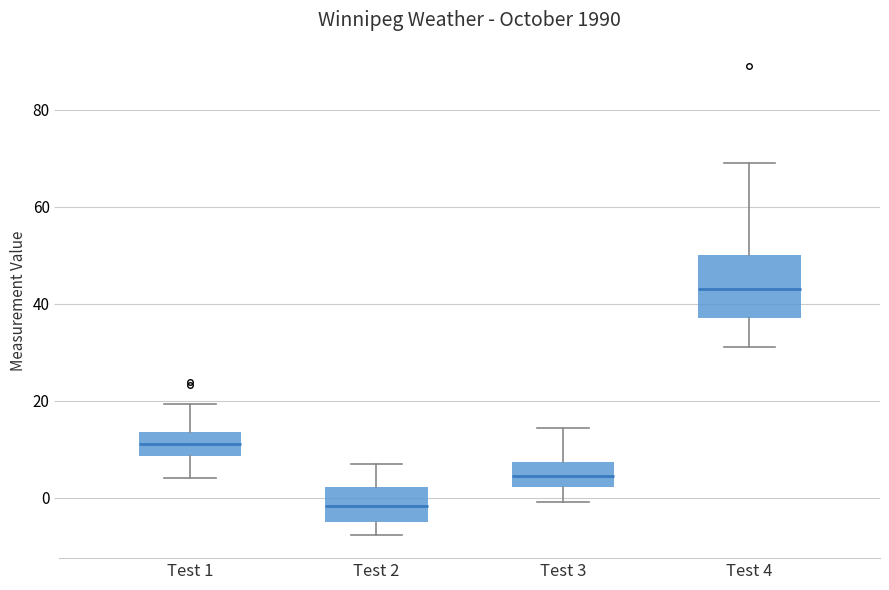

Reading left to right, transcribe this box plot: for each box, give where its median line is, the range the box spans, and where its two whiskers end, as read against the y-axis. The values are not printed on the chart, so give them approximately, as read against the axis.

Test 1: median 12, box 8 to 14, whiskers 4 to 20
Test 2: median -2, box -4 to 2, whiskers -8 to 6
Test 3: median 4, box 2 to 8, whiskers 0 to 14
Test 4: median 44, box 38 to 50, whiskers 32 to 70